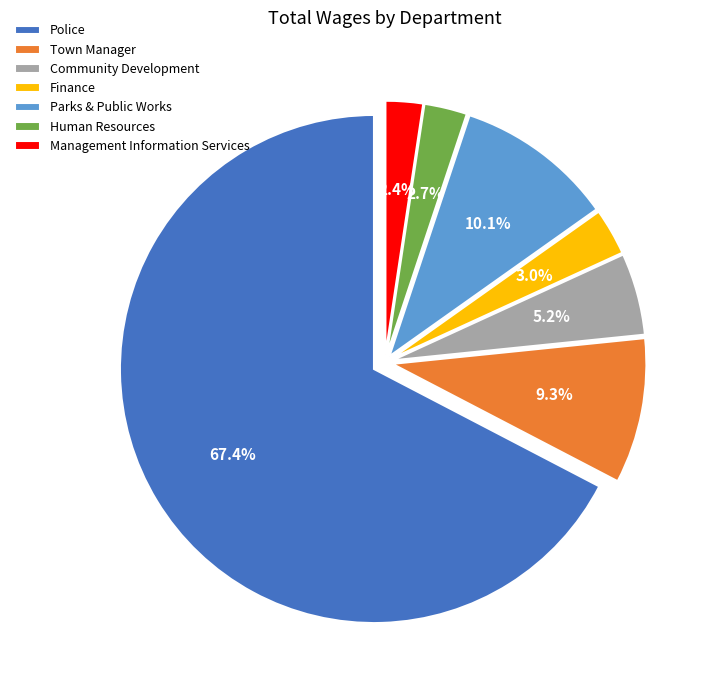

What percentage is NOT represented by Finance?

97.0%